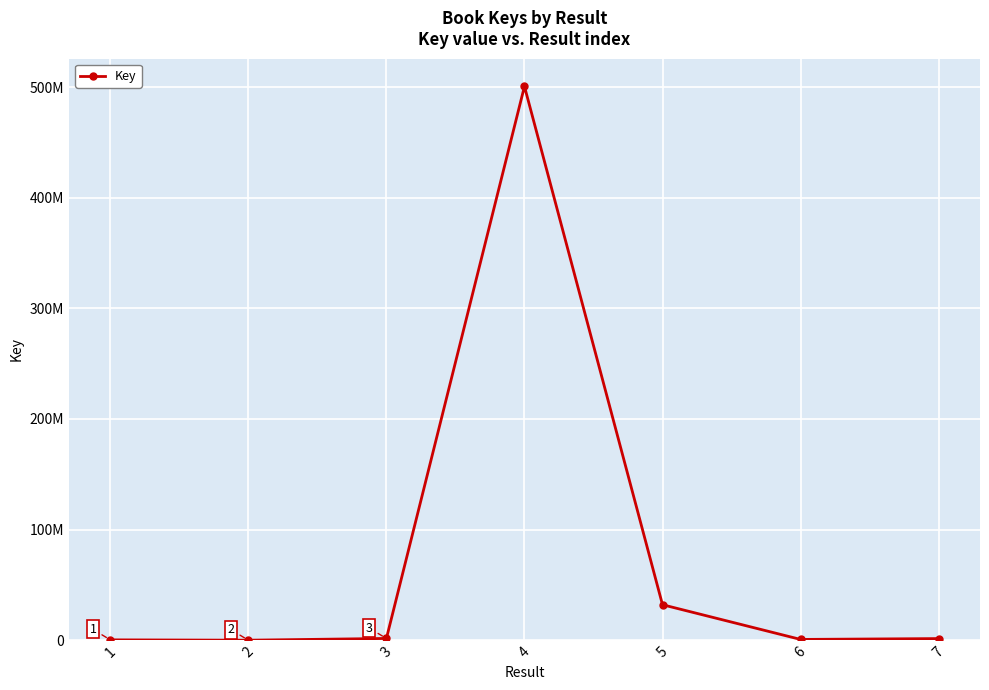

Which has a higher value, 1 or 7?

7